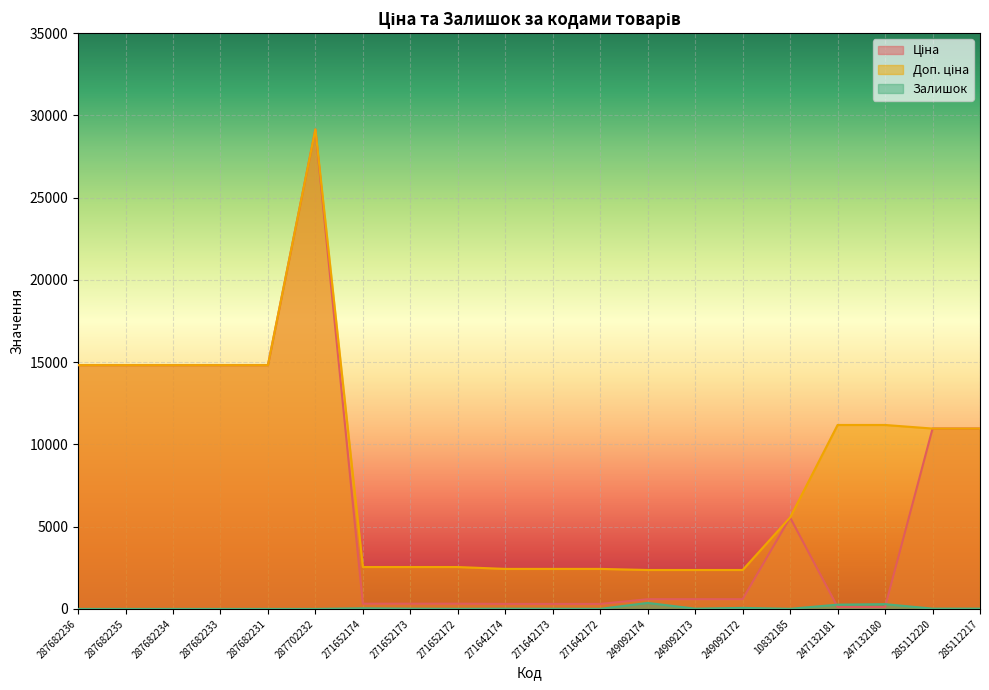

How many values in the Доп. ціна series are below 10964?

10